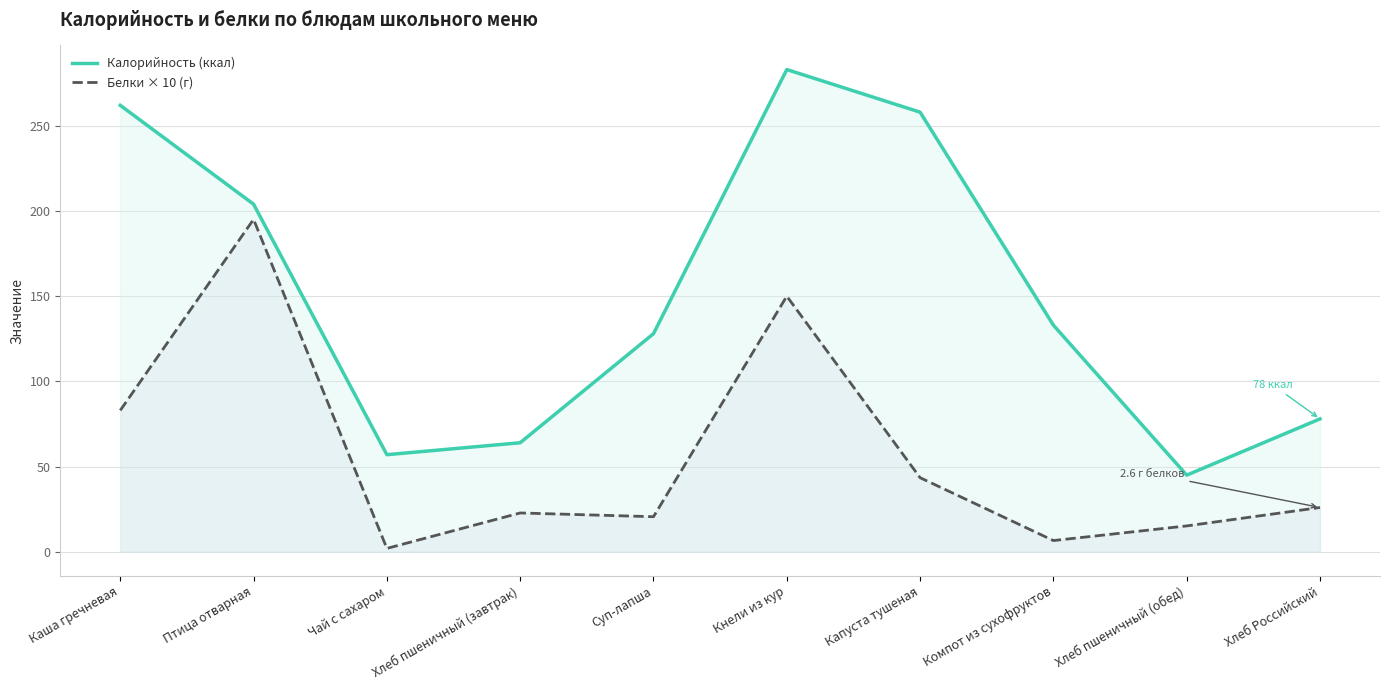

Rank the categories by Калорийность (ккал) value from lowest to highest.

Хлеб пшеничный (обед), Чай с сахаром, Хлеб пшеничный (завтрак), Хлеб Российский, Суп-лапша, Компот из сухофруктов, Птица отварная, Капуста тушеная, Каша гречневая, Кнели из кур